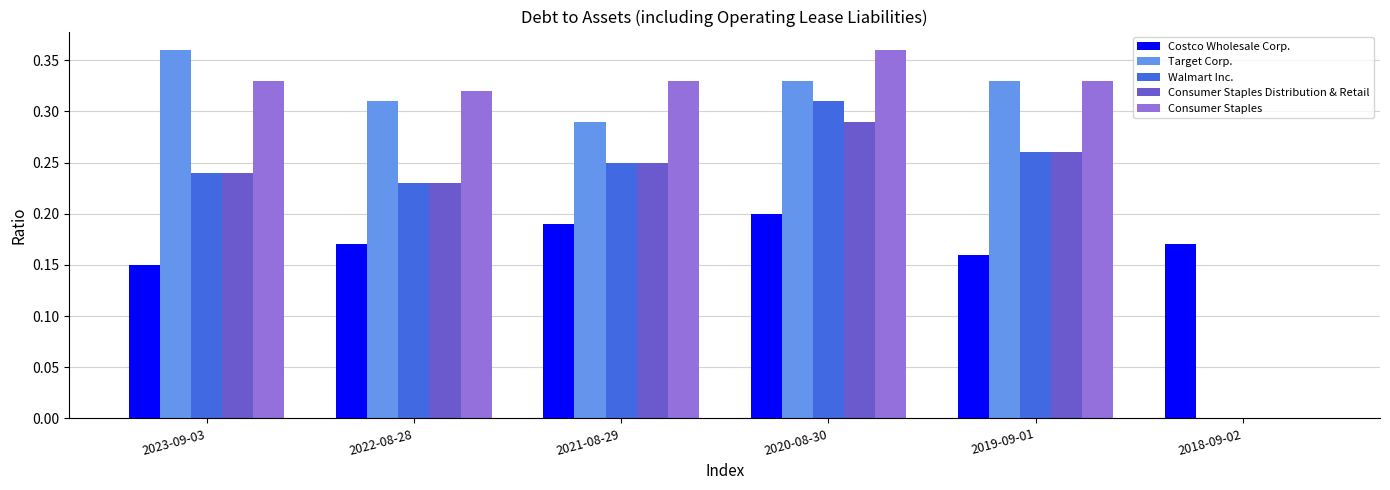

True or false: Target Corp. has a value of 0.5 at 2020-08-30.

False